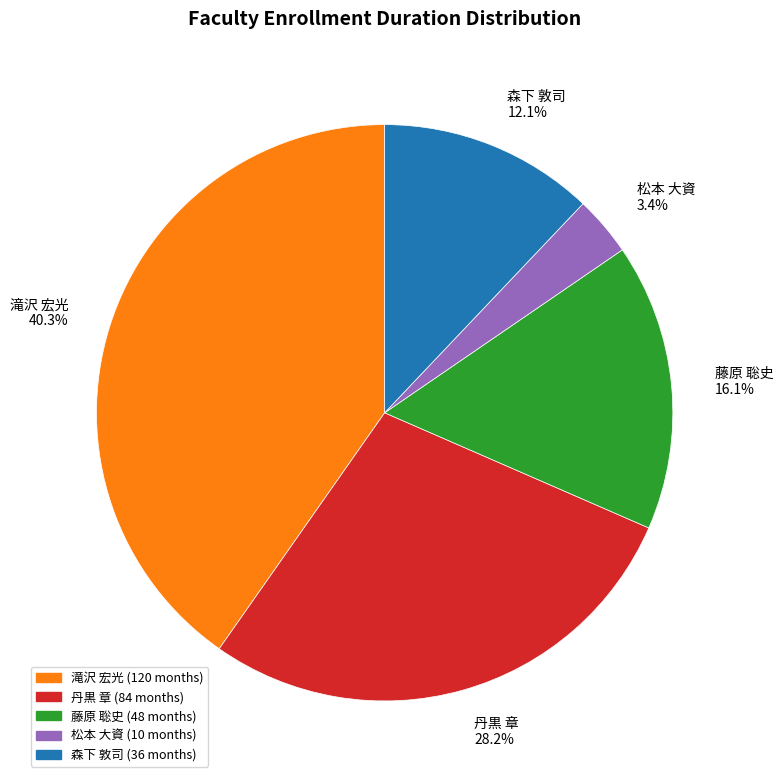

Does 松本 大資 represent more than half of the total?

No